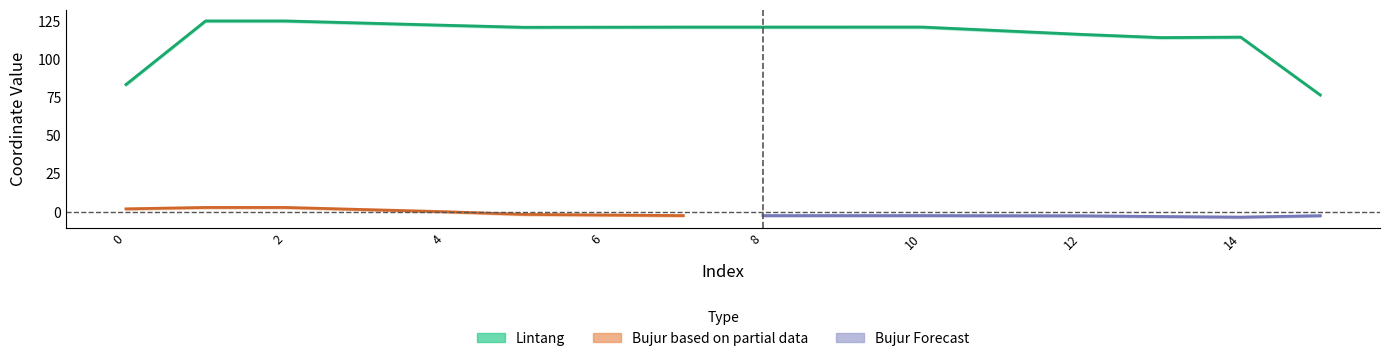

Which series has the largest range (max minus min)?

Lintang